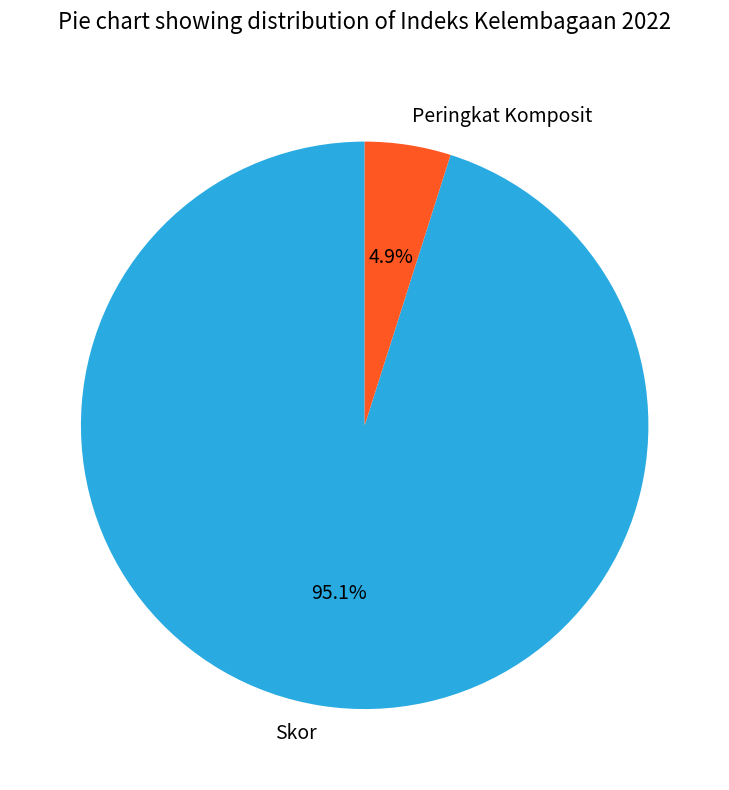

True or false: Peringkat Komposit accounts for 16% of the total.

False